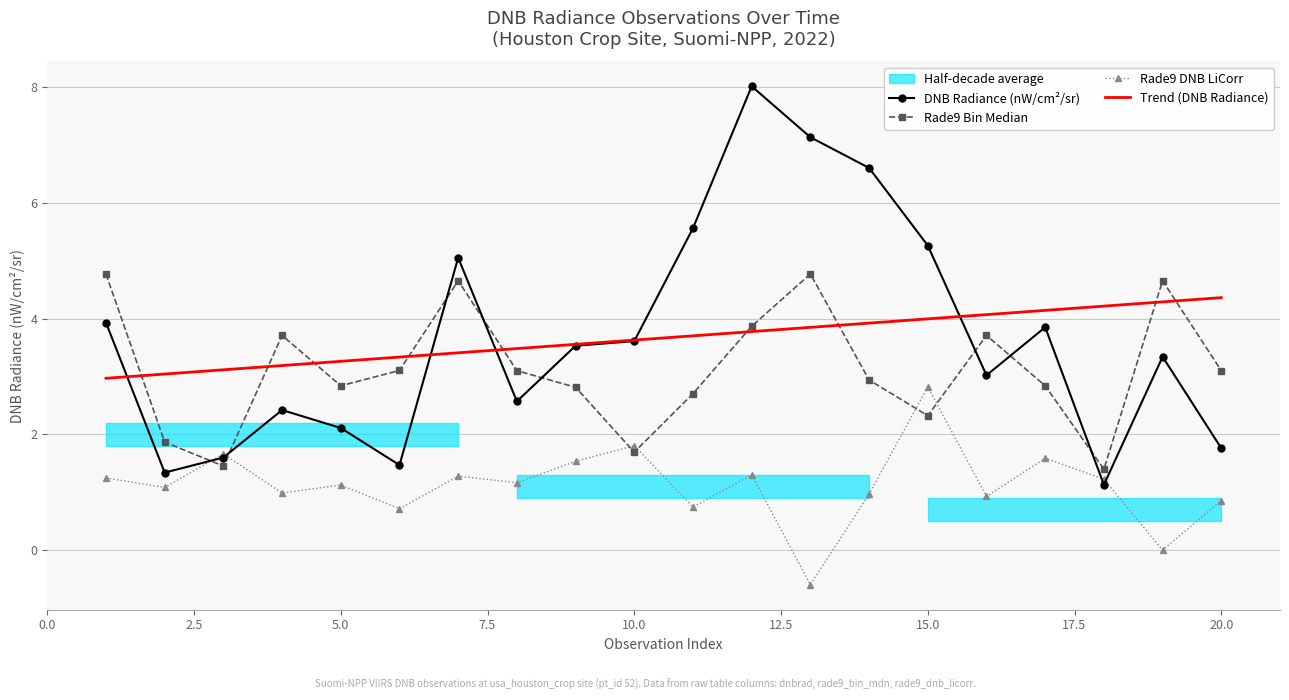

True or false: Rade9 DNB LiCorr has a value of 0.4 at 5.0.

False